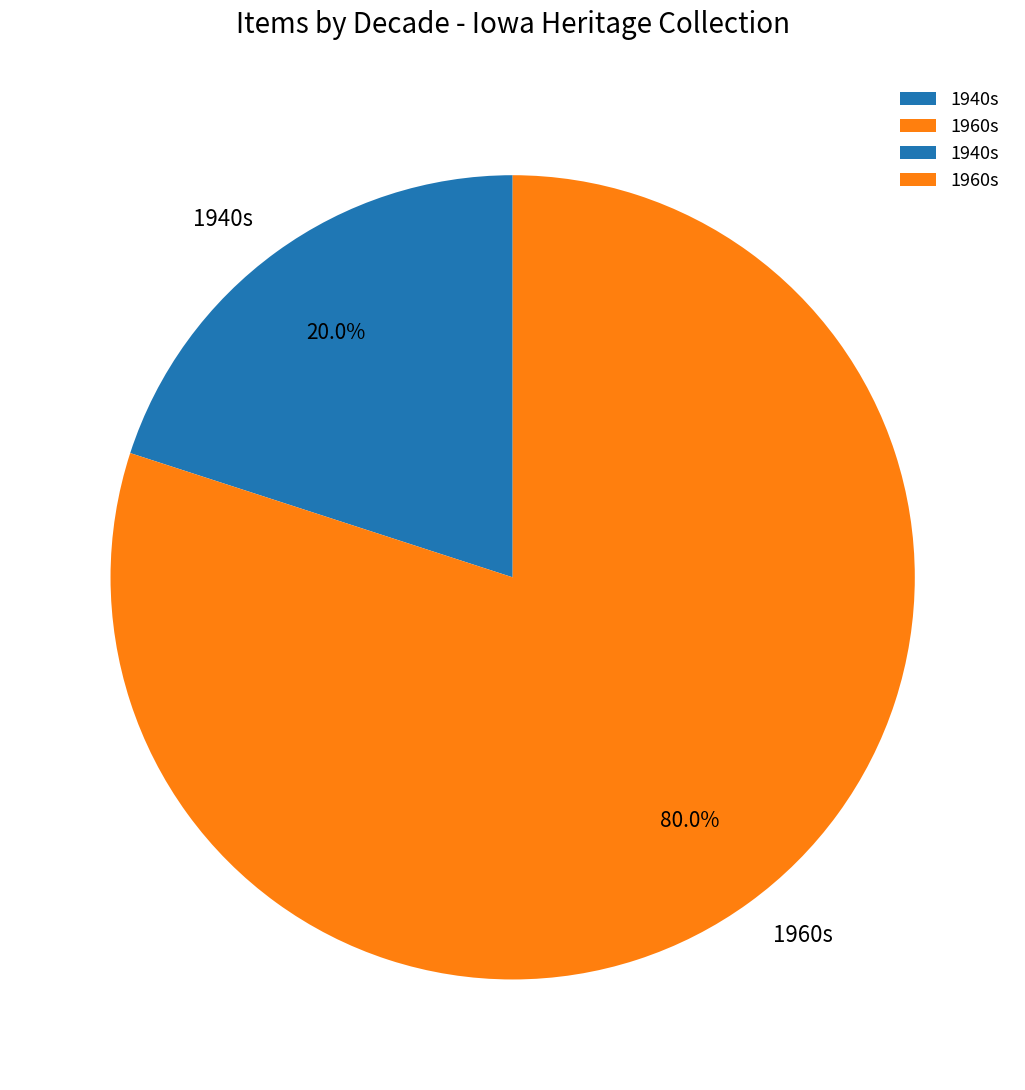

To the nearest percent, what is the average slice percentage?

50%